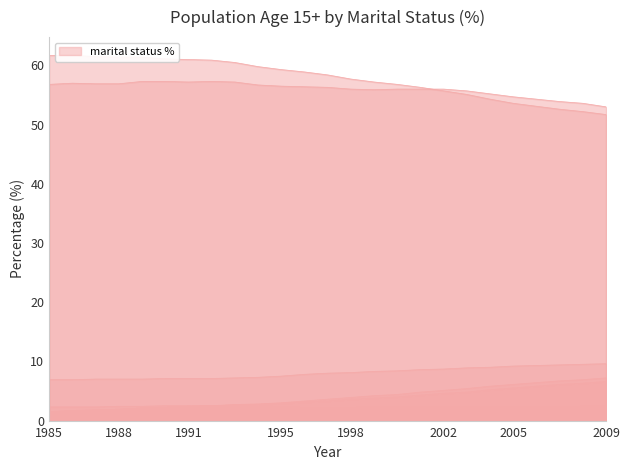

True or false: Male Widowed % has more than 2 points higher than both neighbors.

False